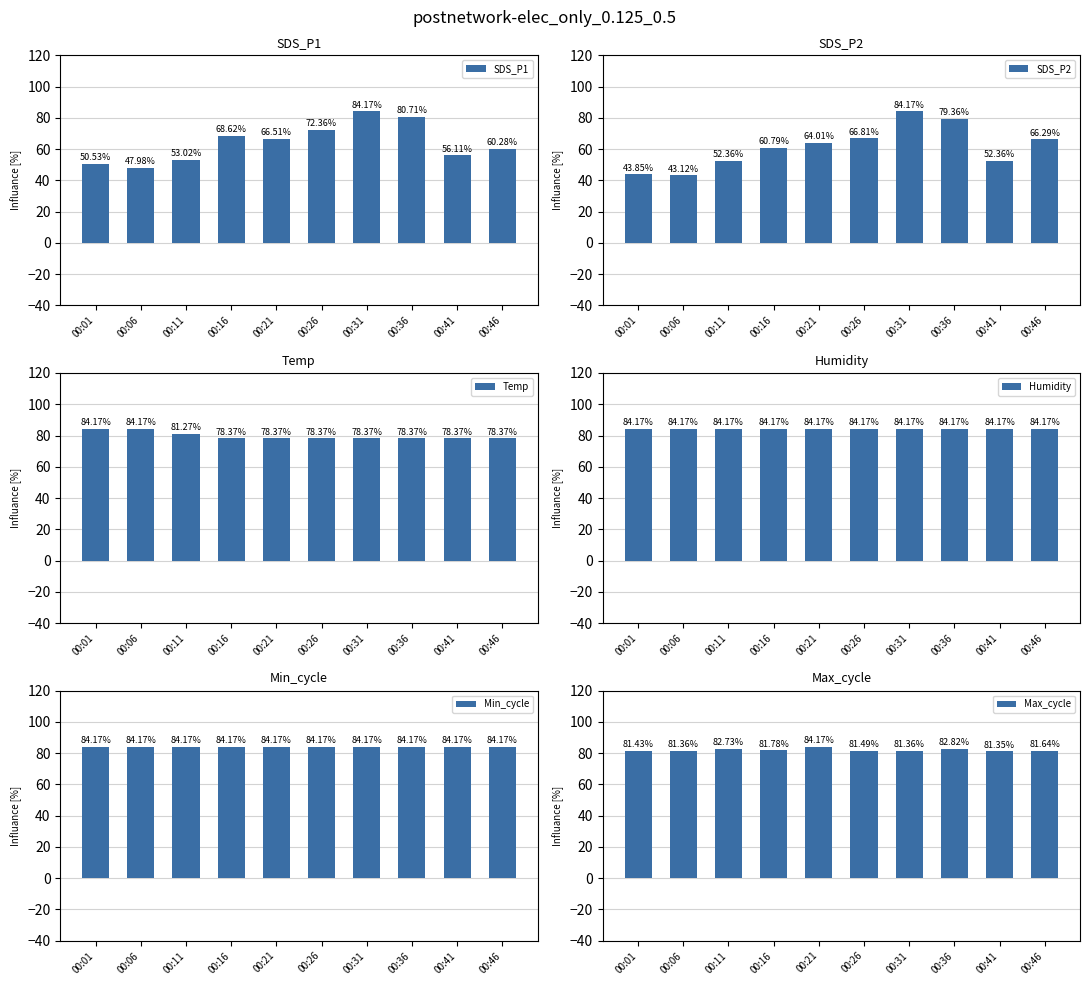

What is the difference between the Max_cycle values at 00:01 and 00:41?

0.1